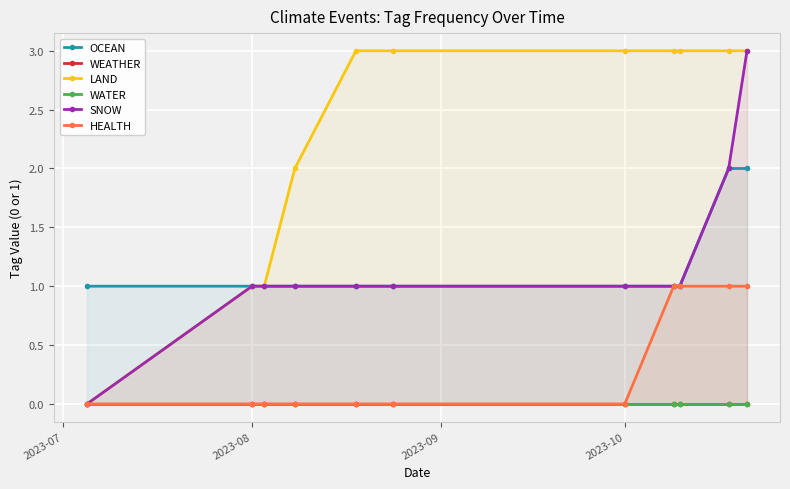

True or false: LAND has more than 0 interior local peaks.

False